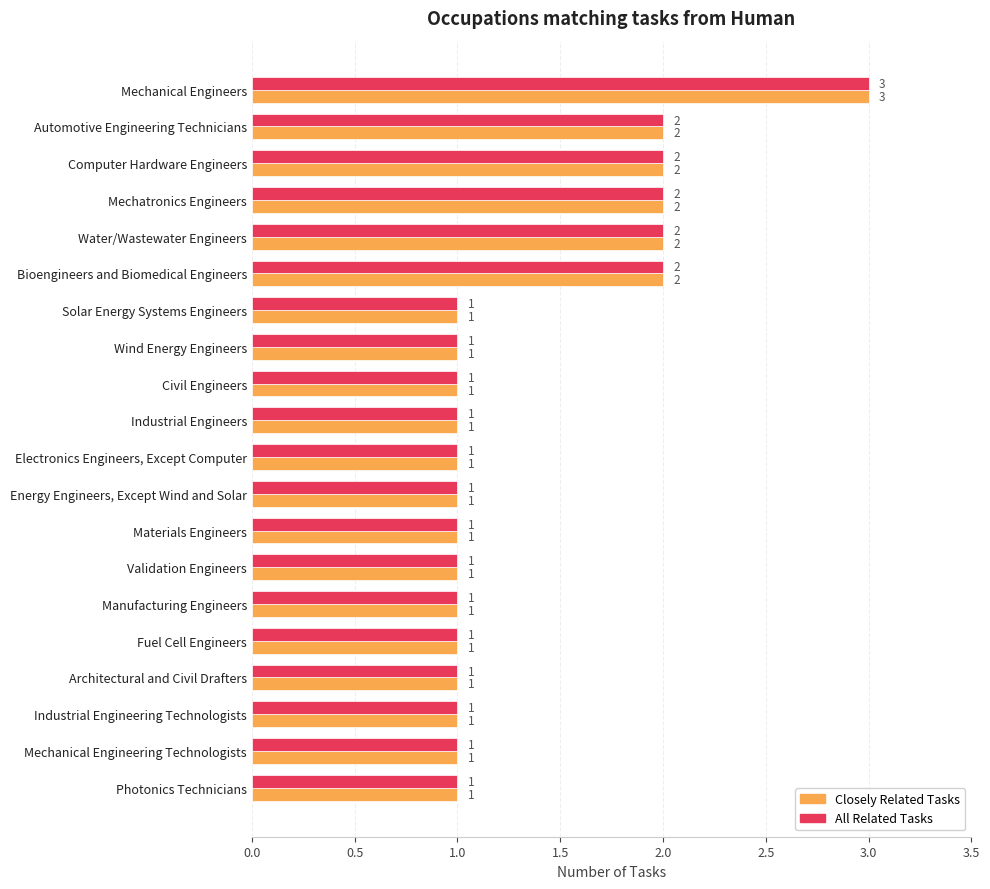

What is the sum of all All Related Tasks values?

27